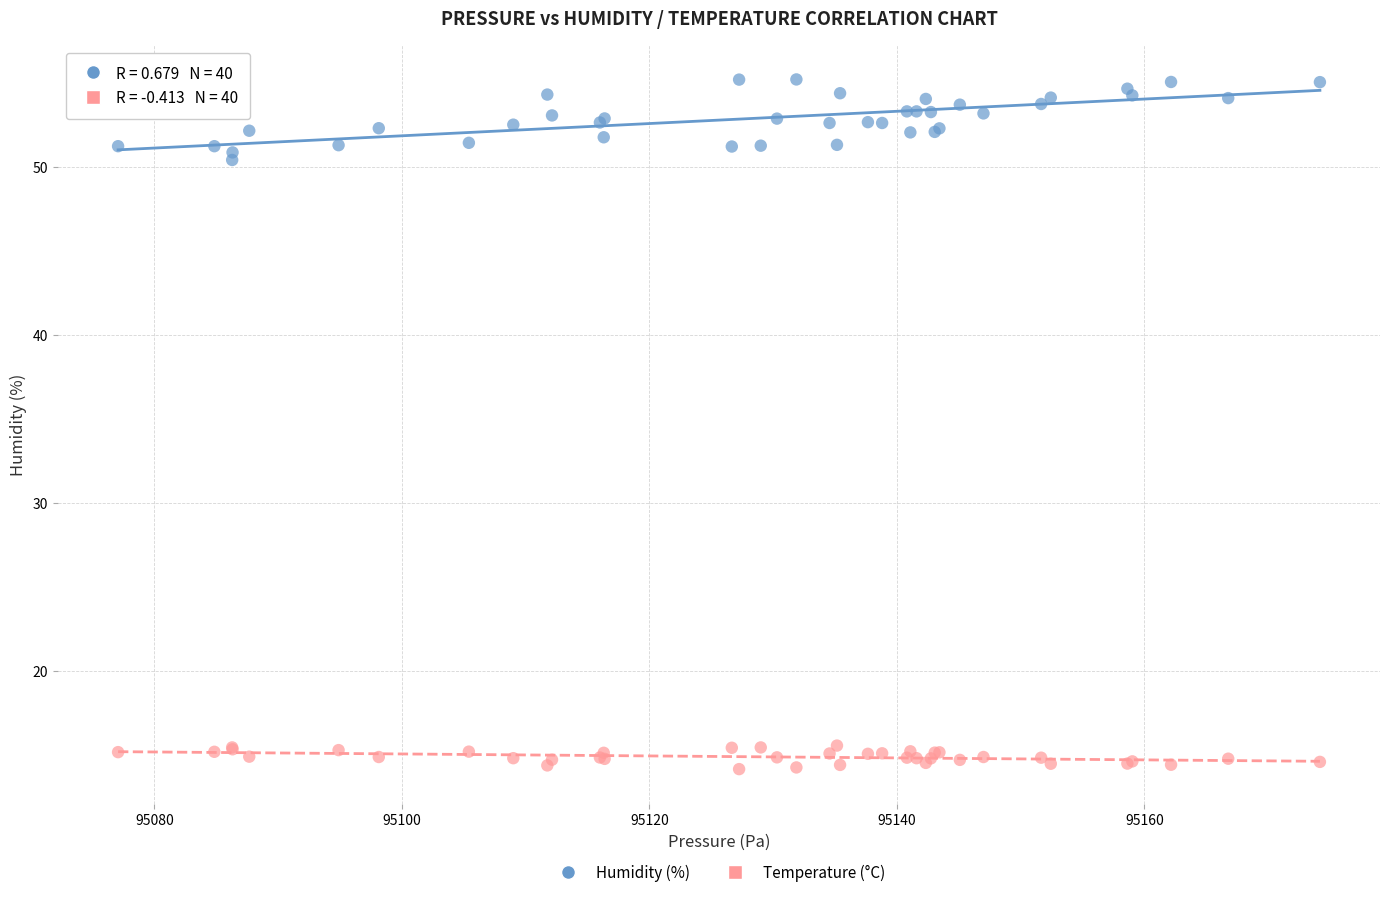

Which series reaches the minimum Y coordinate?

Temperature (°C)